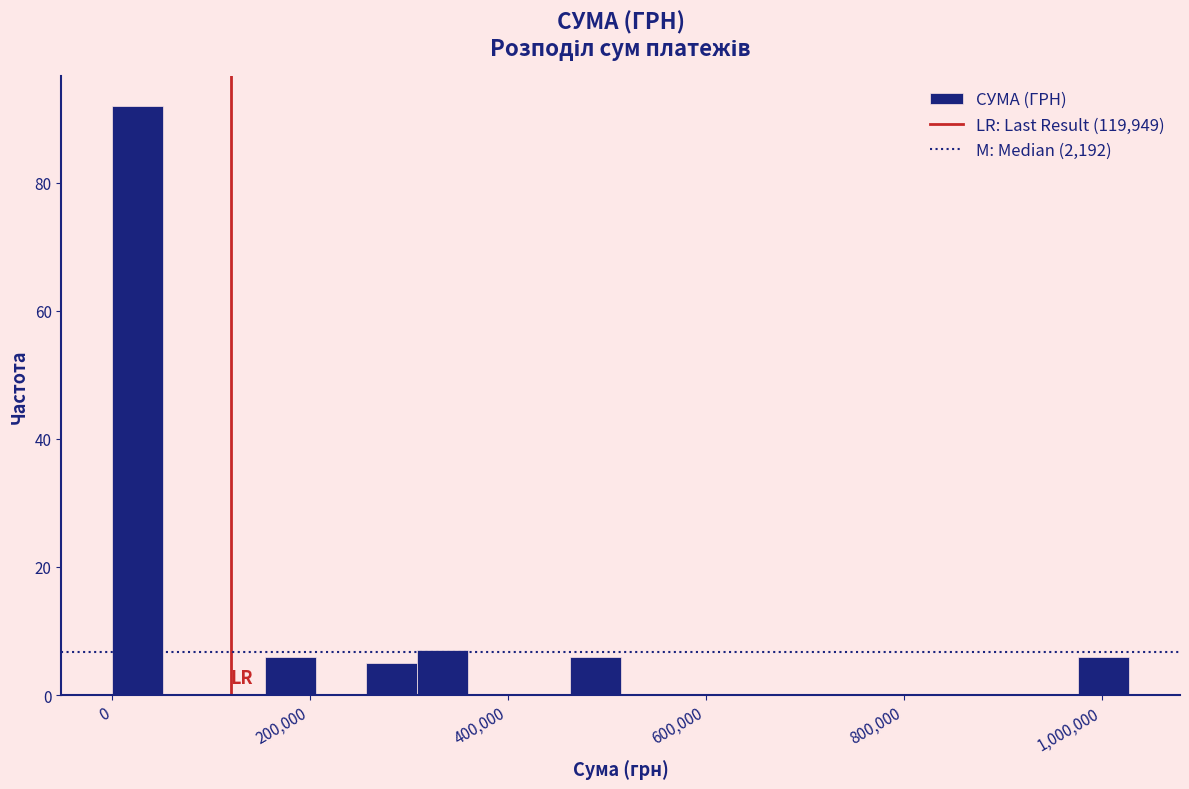

Around what value on the x-axis is the tallest bar? Give the approximate position of its centre, as read against the axis.

20000